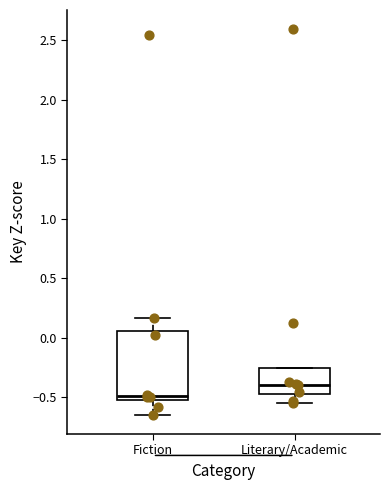

Where is the upper edge of the box for Literary/Academic on the y-axis? The values are not printed on the chart, so give them approximately, as read against the axis.

-0.25